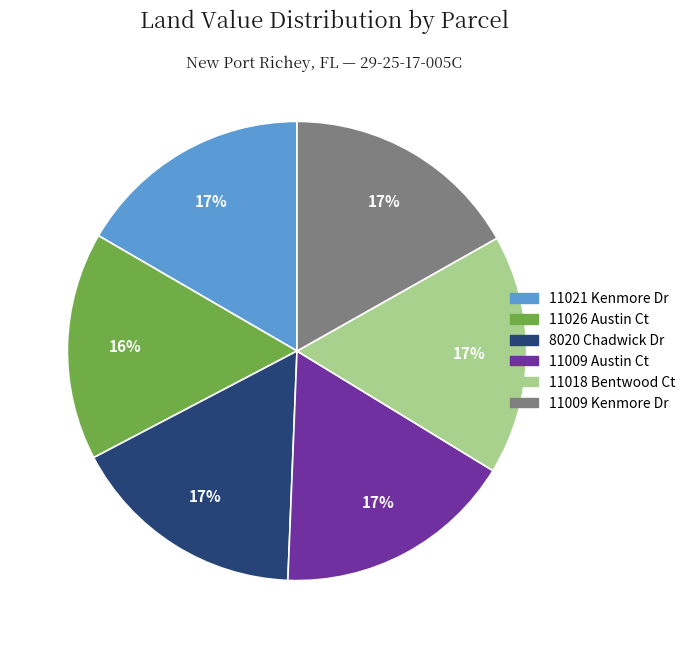

To the nearest percent, what is the difference between the largest and smallest slice percentages?

1%